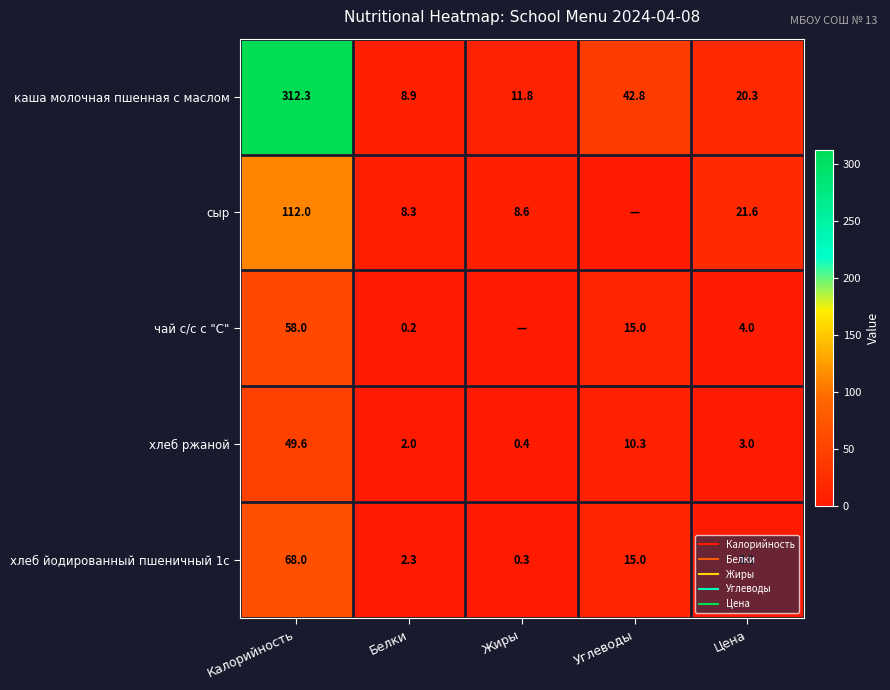

At which category is the sum across all series the highest?

Калорийность